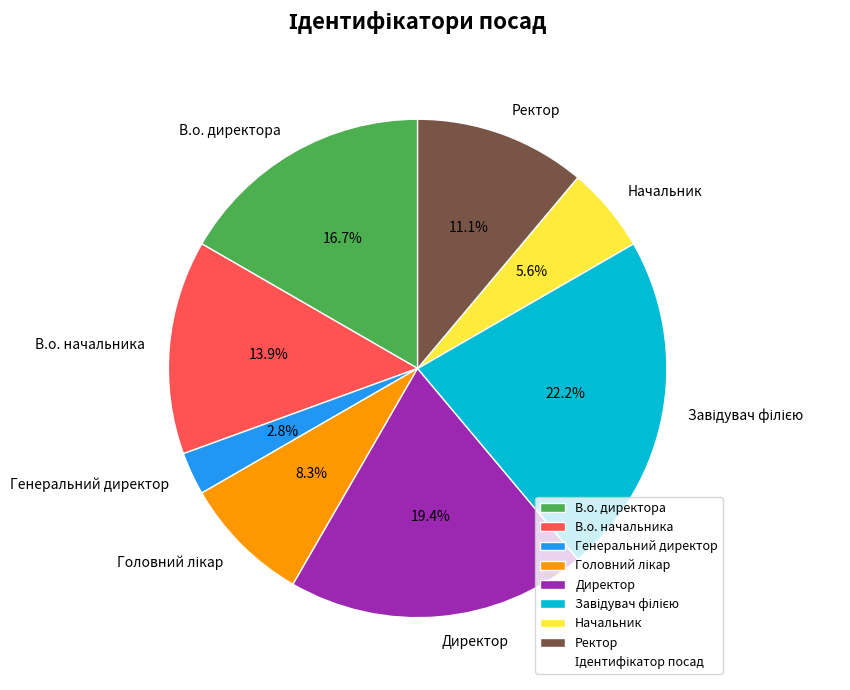

Approximately how many times larger is the value at В.о. директора compared to Начальник?

3.0